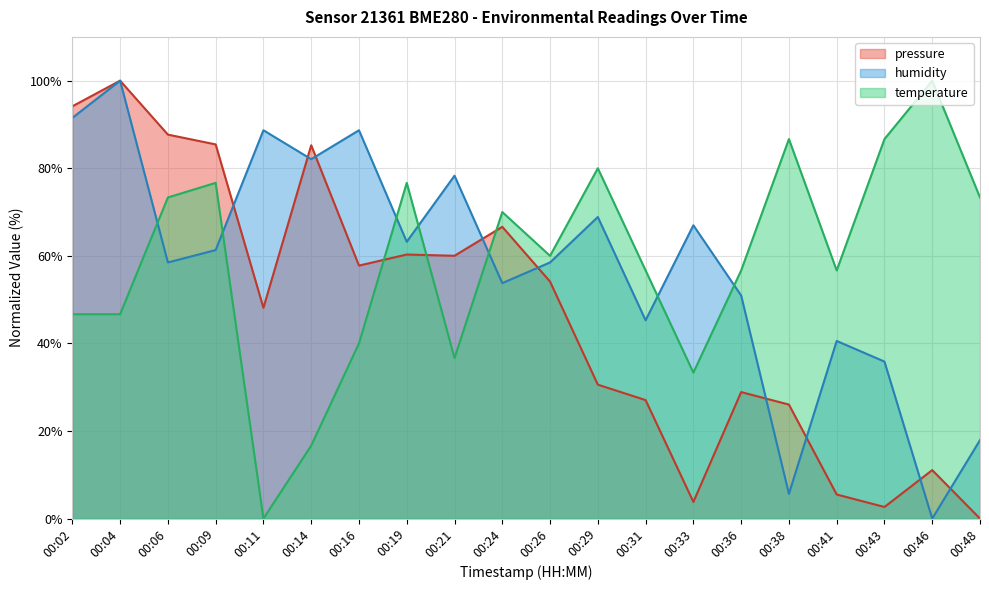

List the labels in order of humidity value, largest first.

00:04, 00:02, 00:11, 00:16, 00:14, 00:21, 00:29, 00:33, 00:19, 00:09, 00:06, 00:26, 00:24, 00:36, 00:31, 00:41, 00:43, 00:48, 00:38, 00:46